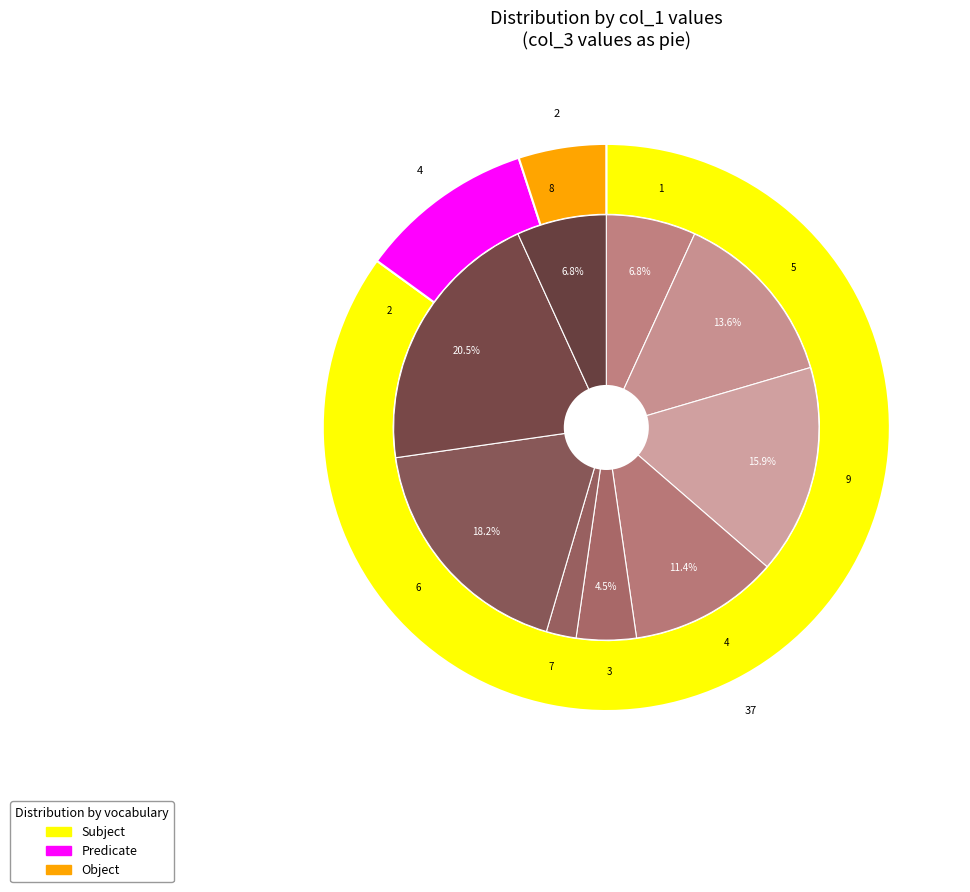

To the nearest percent, what is the difference between the 4 and 5 slice percentages?

2%